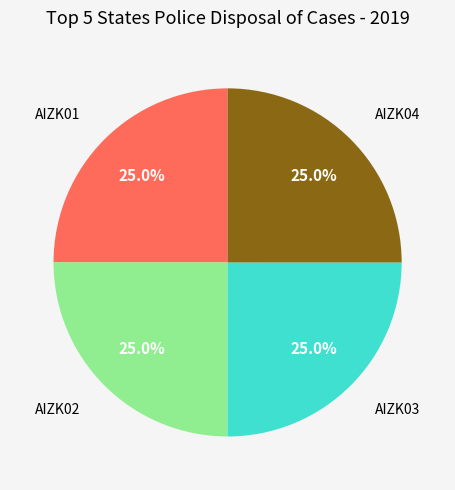

To the nearest percent, what is the combined percentage of AIZK04 and AIZK03?

50%